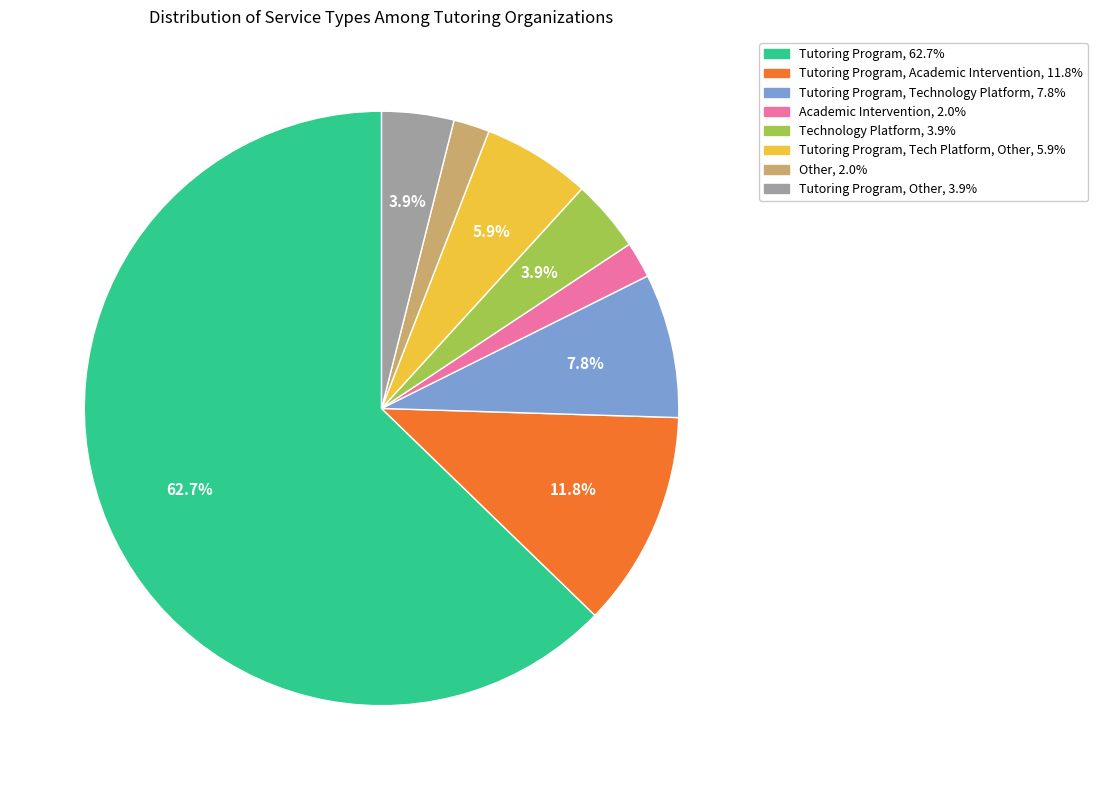

Is there any slice that represents more than half of the pie?

Yes